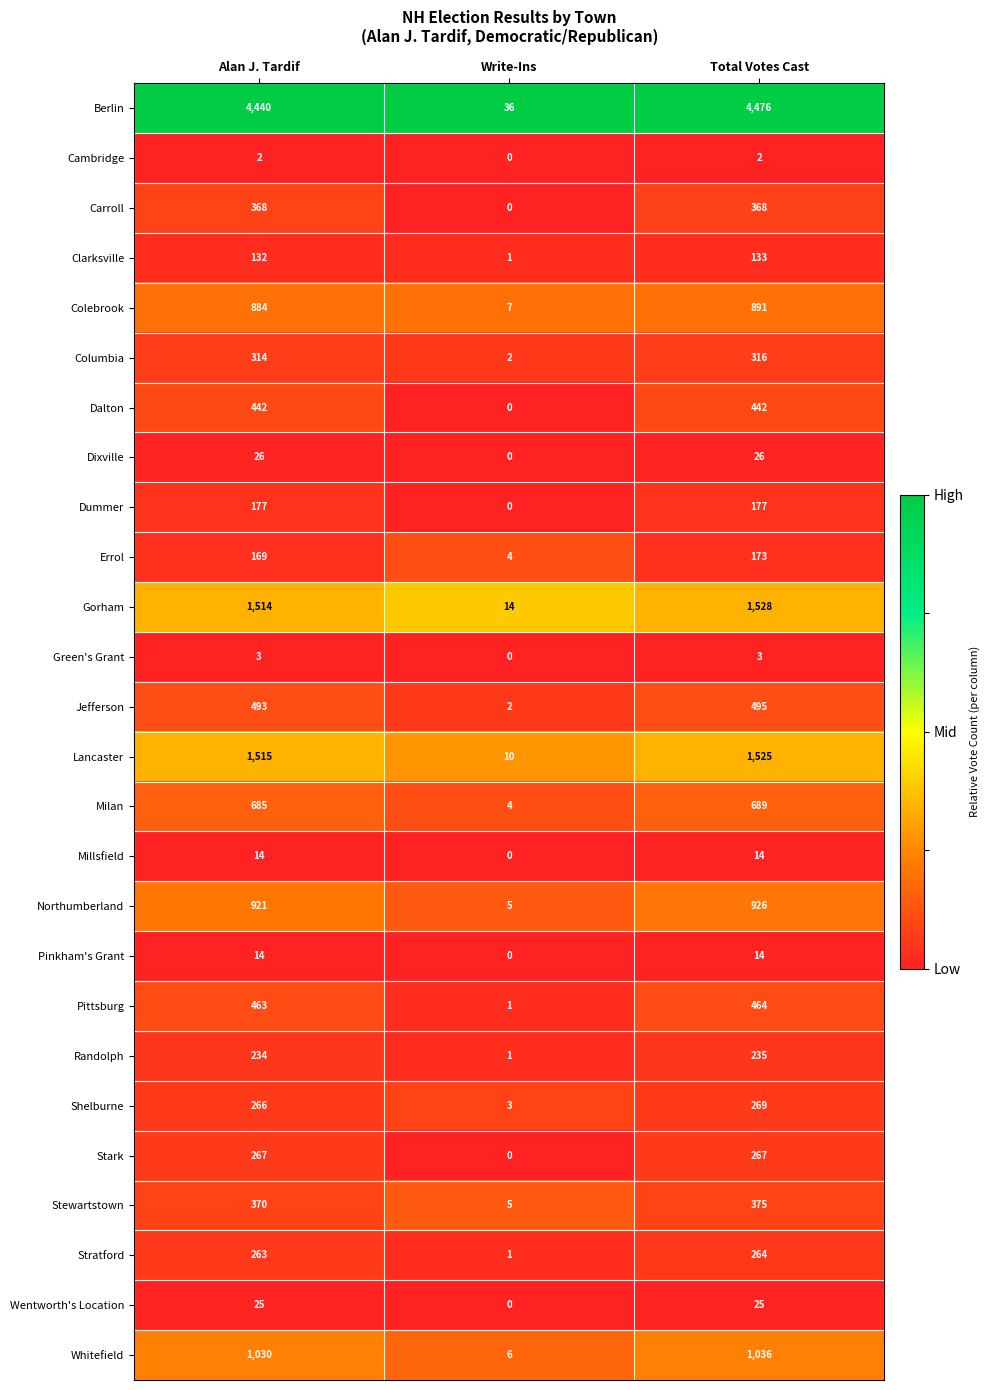

Where is Stark nearest to the value 133?

Write-Ins